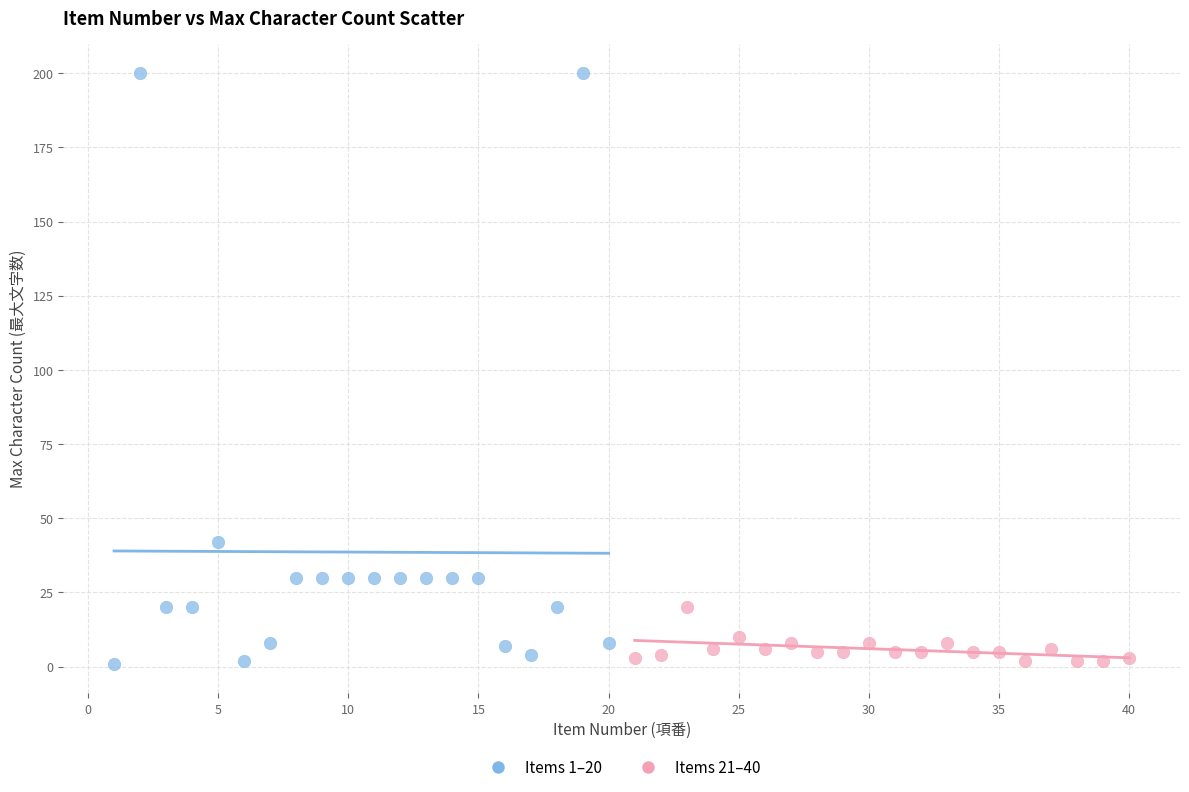

Which series has the widest spread of Y values?

Items 1–20